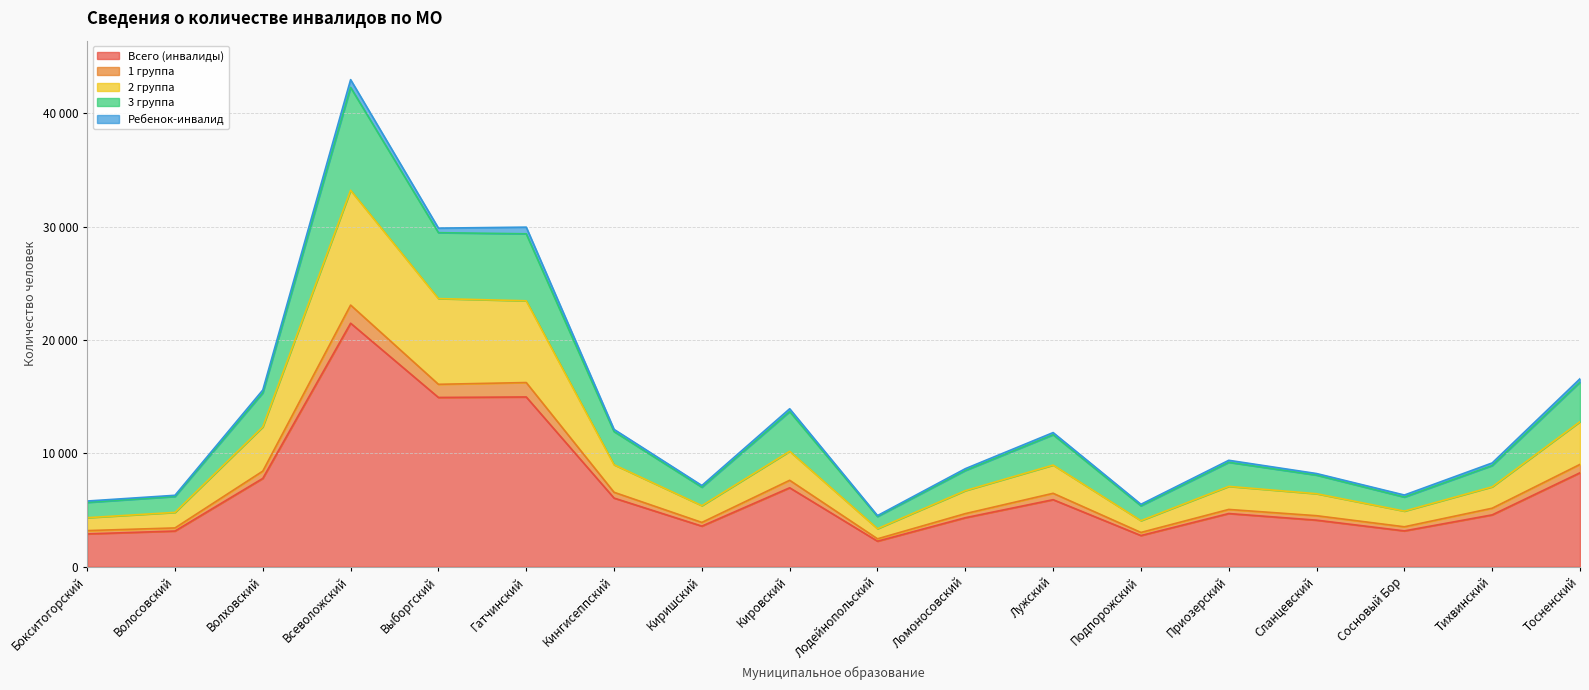

True or false: Всего (инвалиды) and 3 группа cross at least once.

False